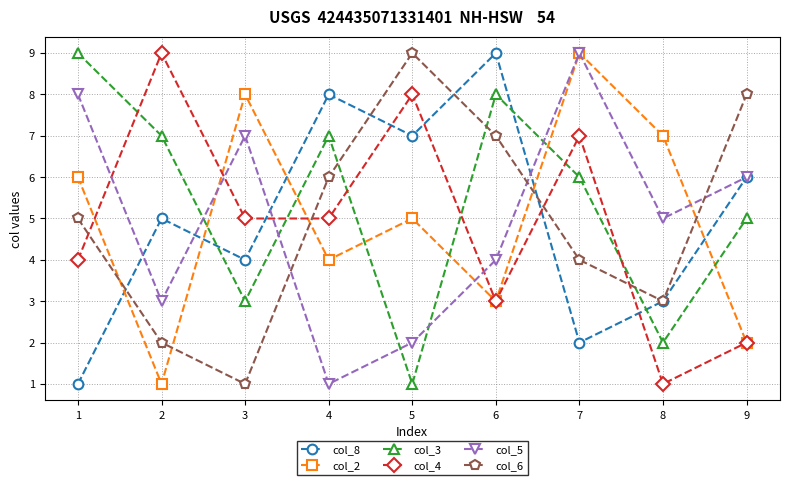

The value of col_2 at 5 is 5. True or false?

True